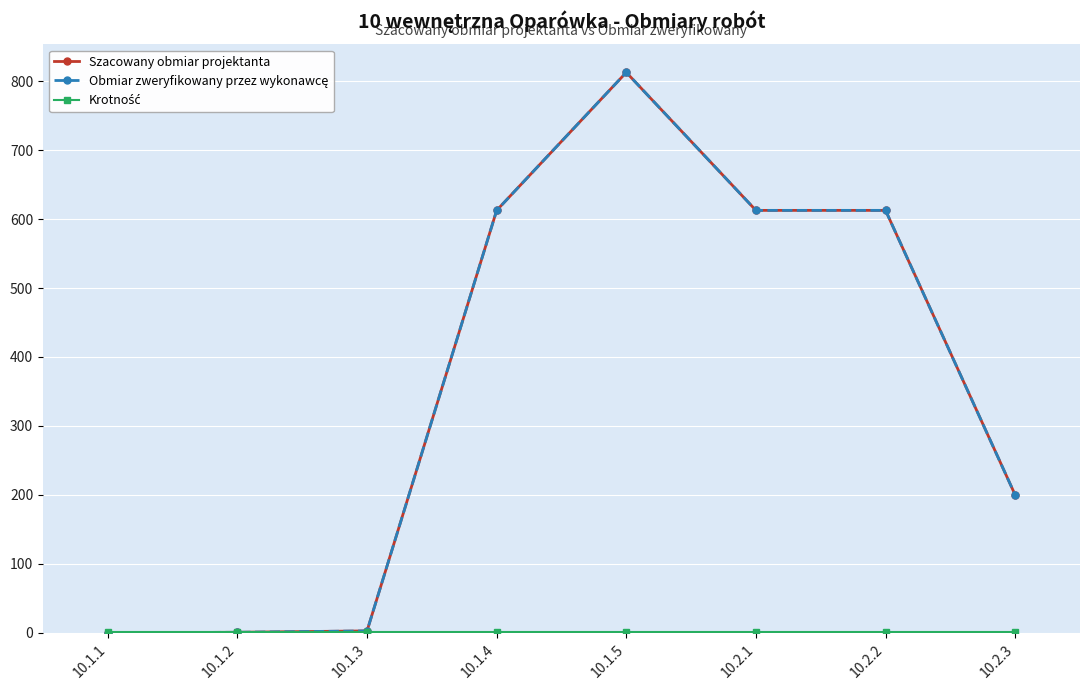

The Szacowany obmiar projektanta series shows 219.0 at 10.2.2. True or false?

False